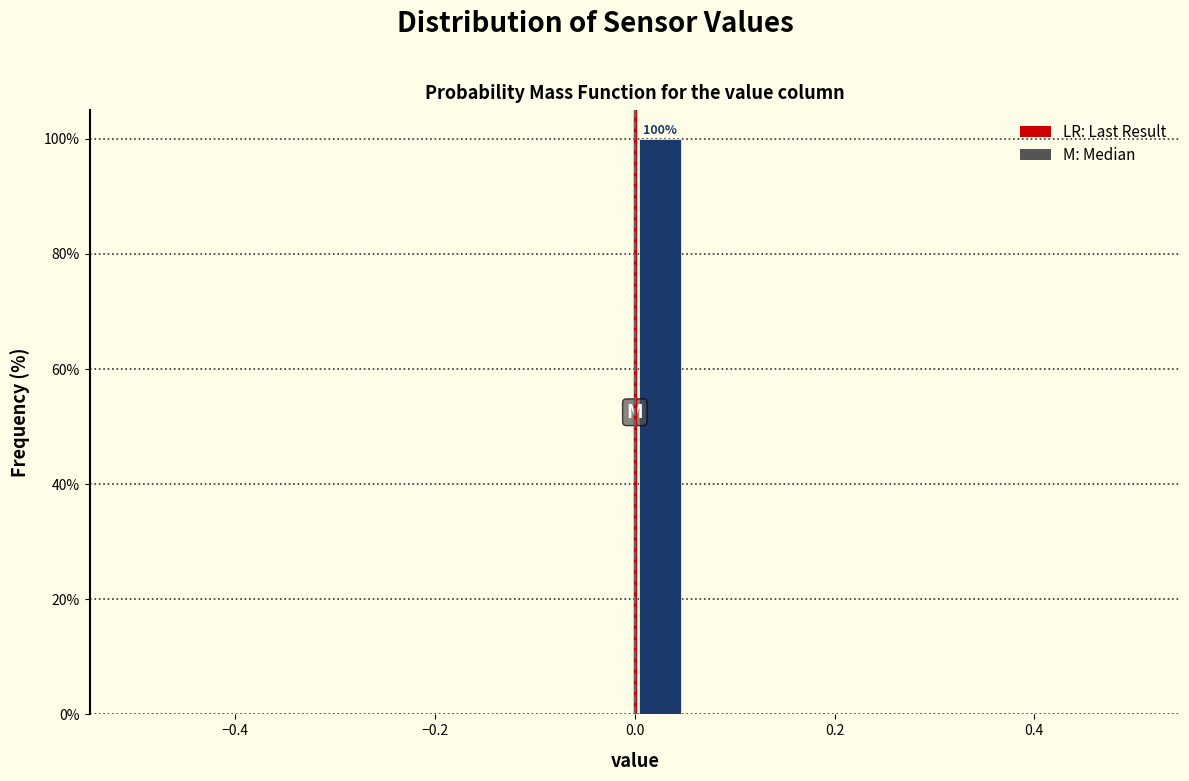

Read against the x-axis, roughly where is the centre of the tallest bar?

0.02